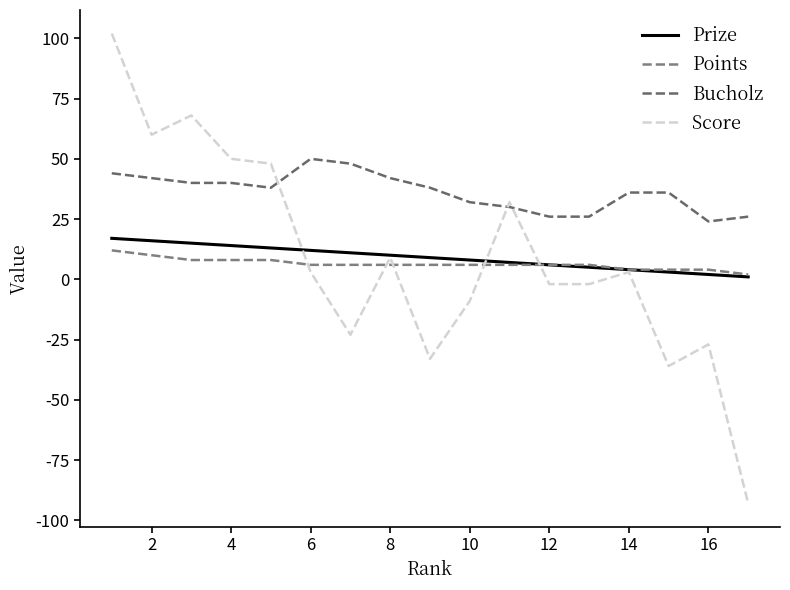

How many lines are shown in the chart?

4